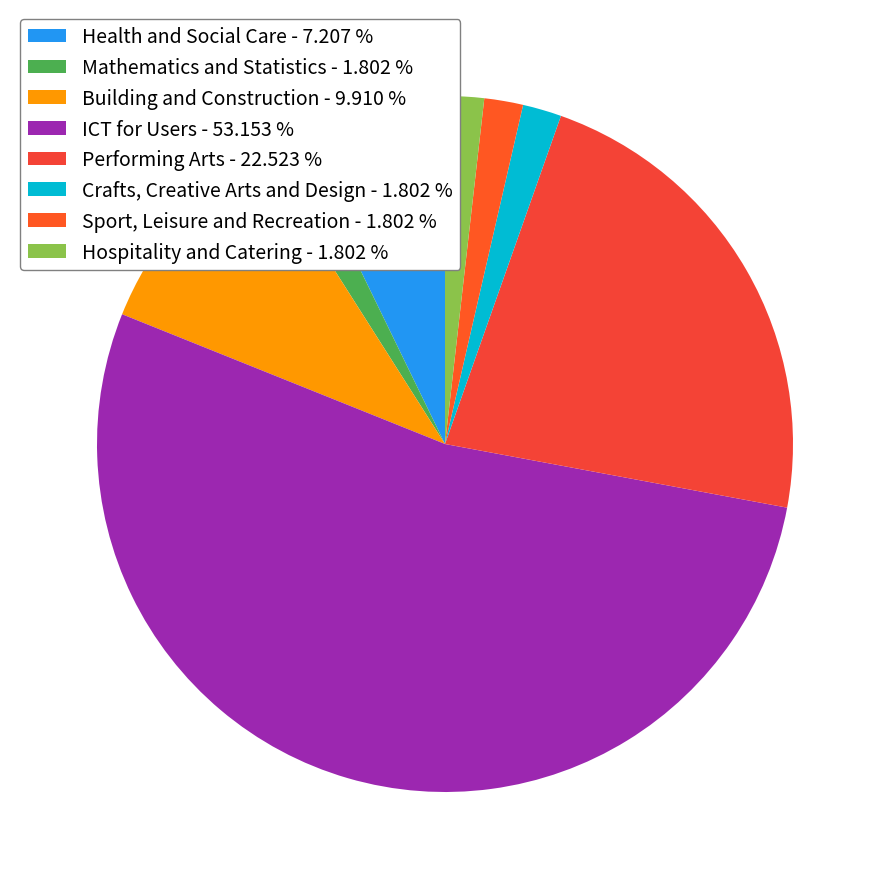

True or false: Health and Social Care accounts for 7% of the total.

True